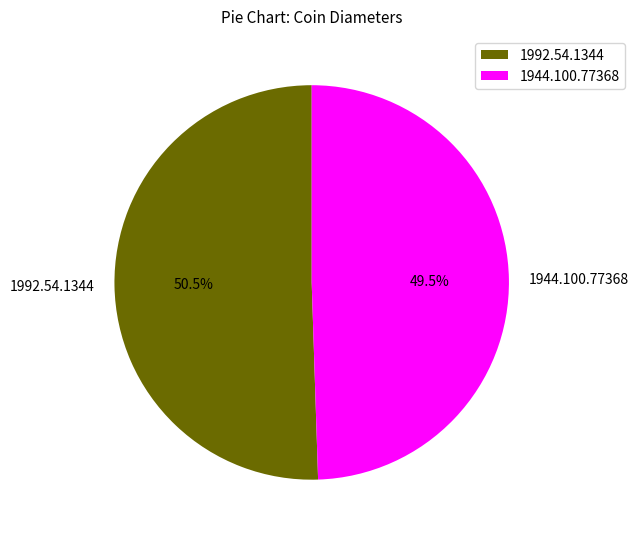

Is 1992.54.1344 the majority of the pie?

Yes